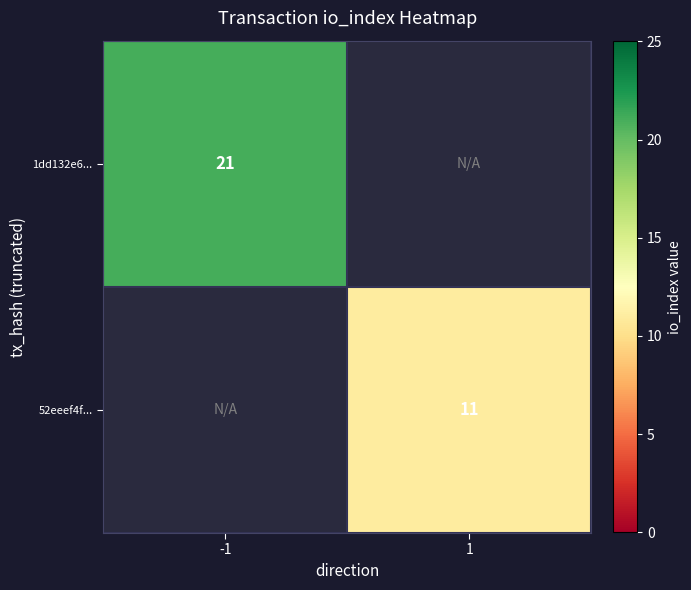

Which label corresponds to the smallest value in the chart?

1